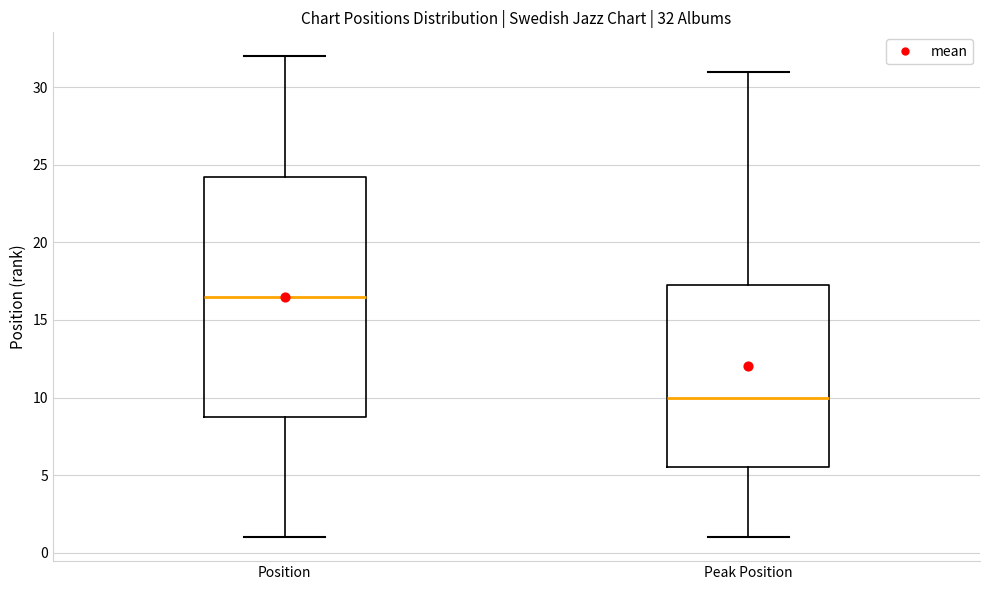

Which box has the lowest median line?

Peak Position